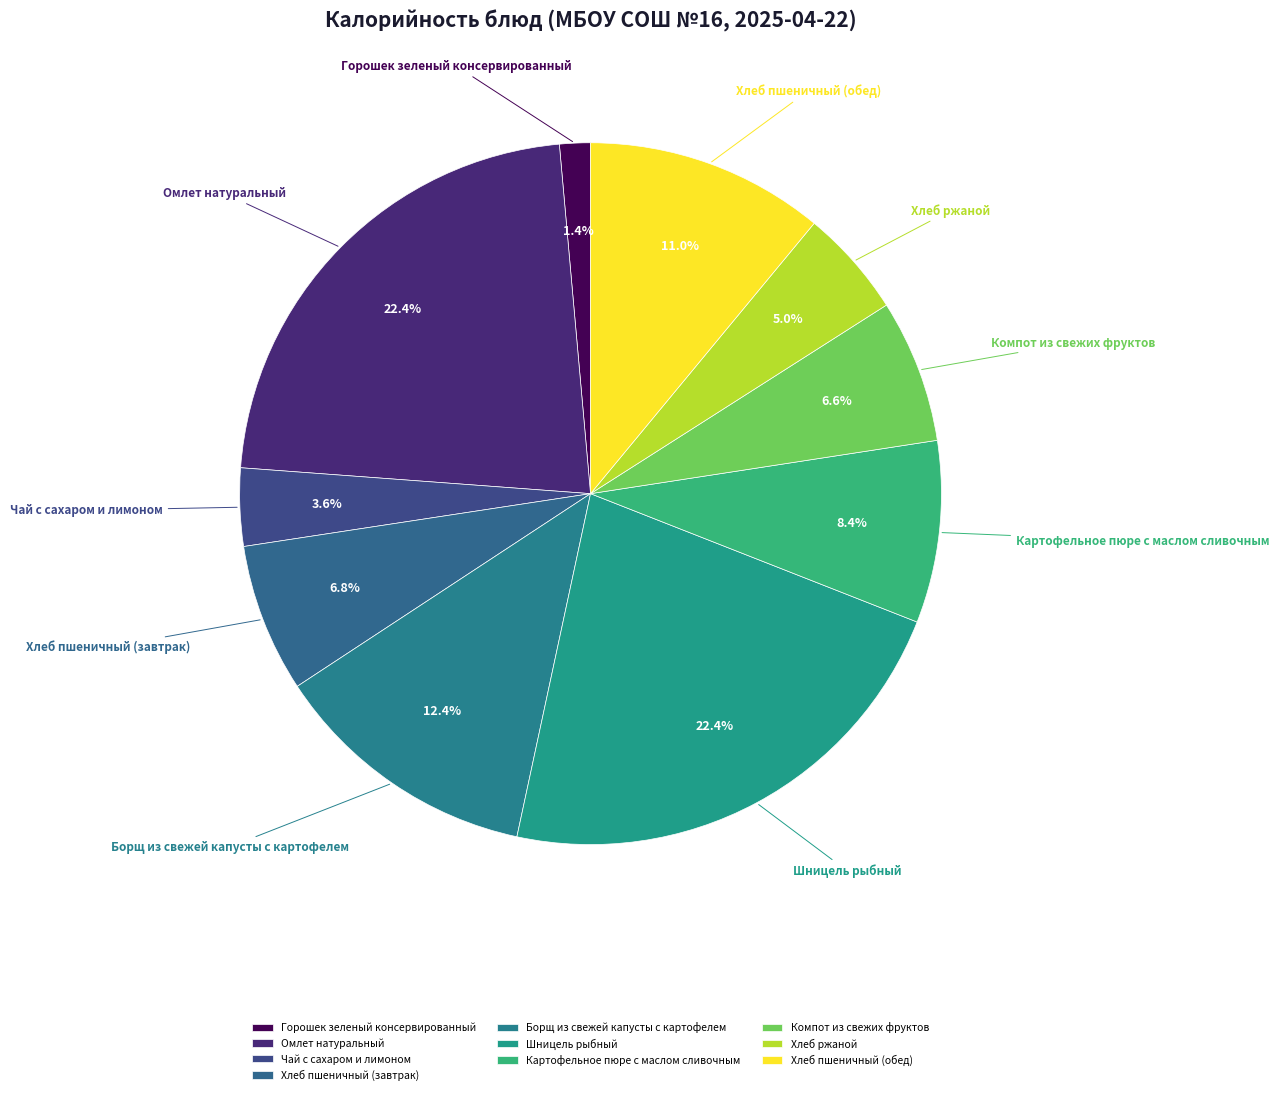

Which has a higher value, Хлеб пшеничный (завтрак) or Борщ из свежей капусты с картофелем?

Борщ из свежей капусты с картофелем